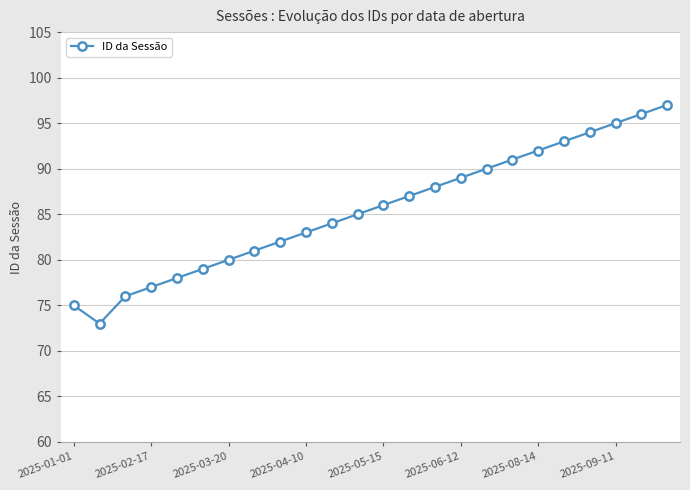

How many lines are shown in the chart?

1